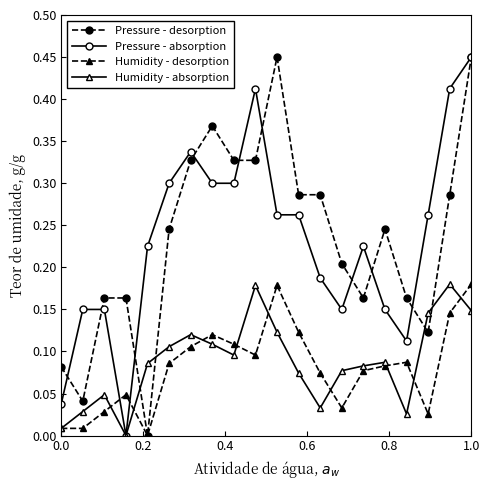

Does the chart display data point markers on the line(s)?

Yes